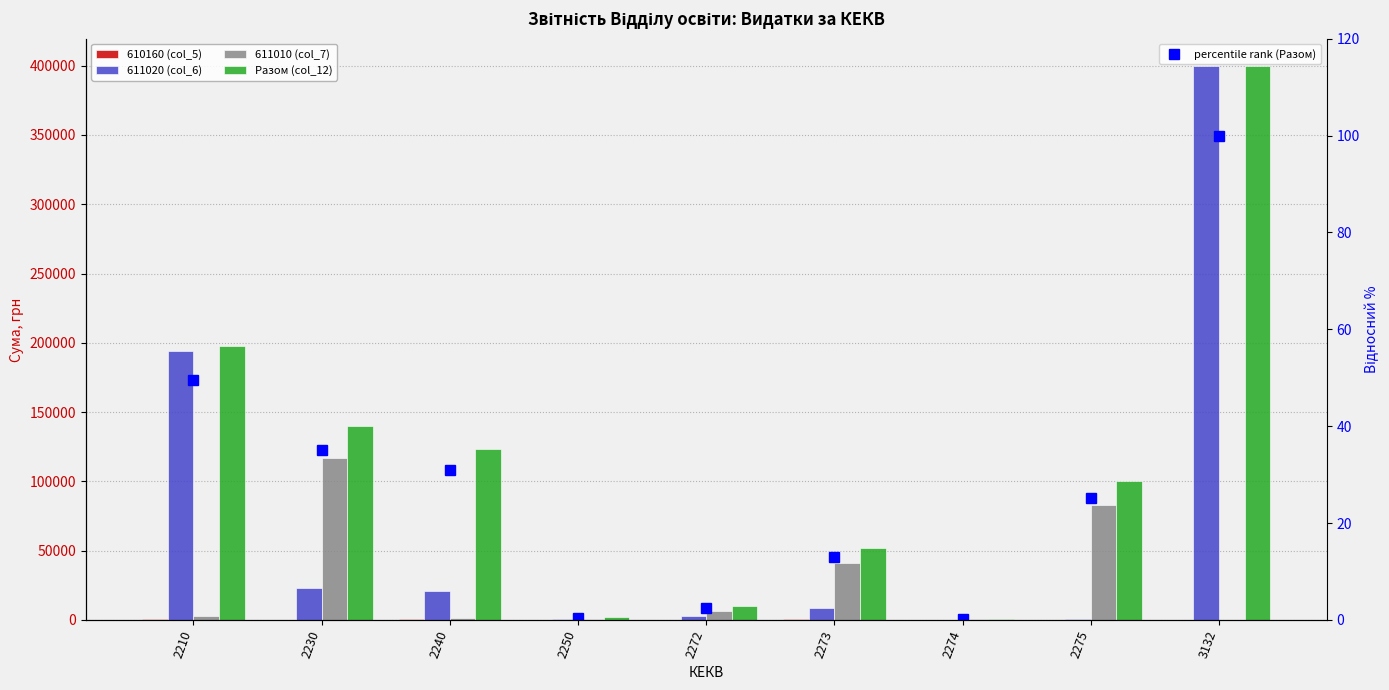

Between 2230 and 2275, which series saw the biggest shift?

Разом (col_12)